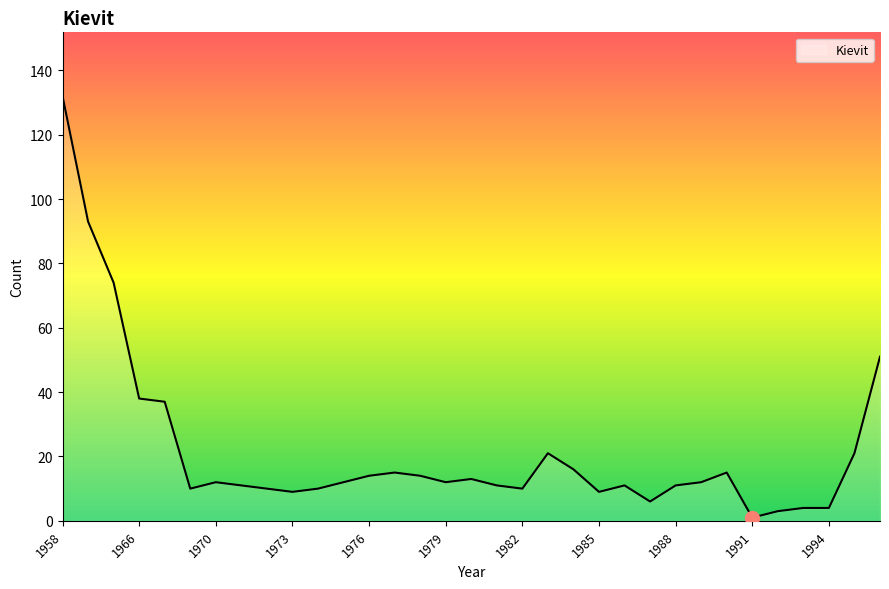

What is the maximum value shown in the chart?

132